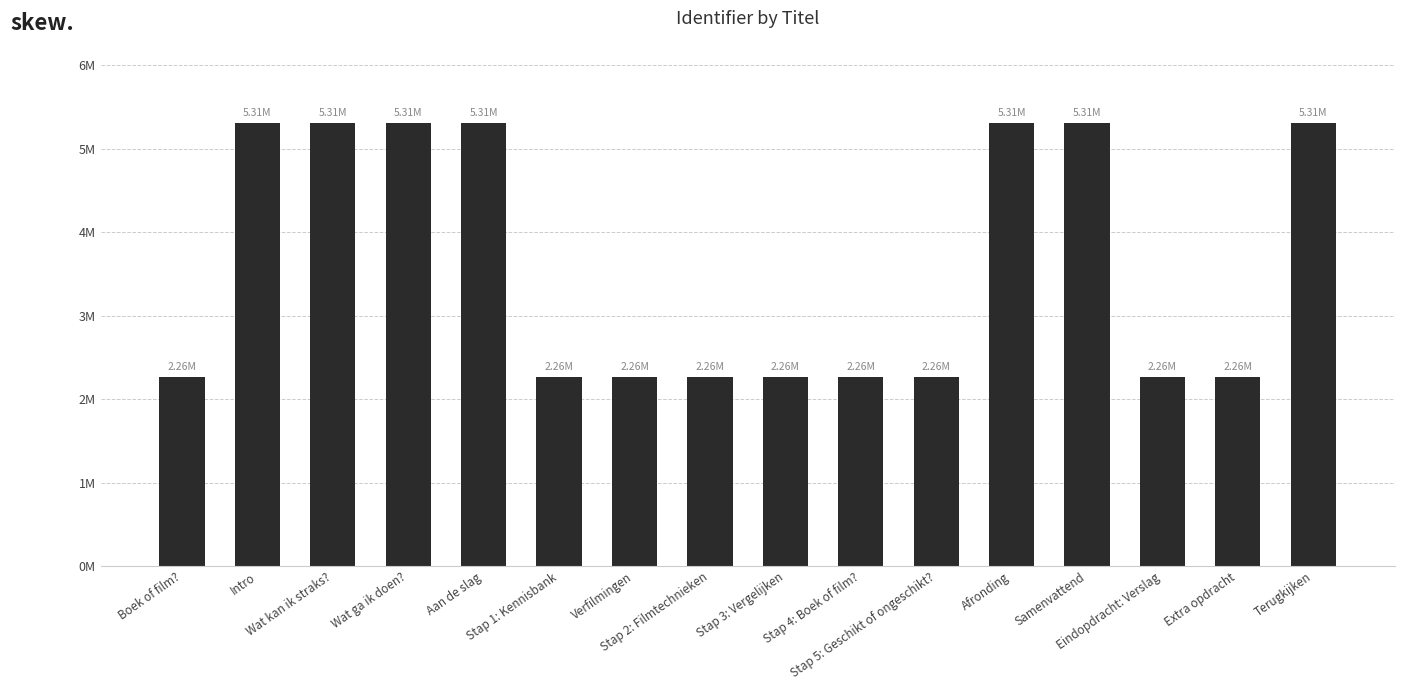

What is the label of the 12th bar from the right?

Aan de slag